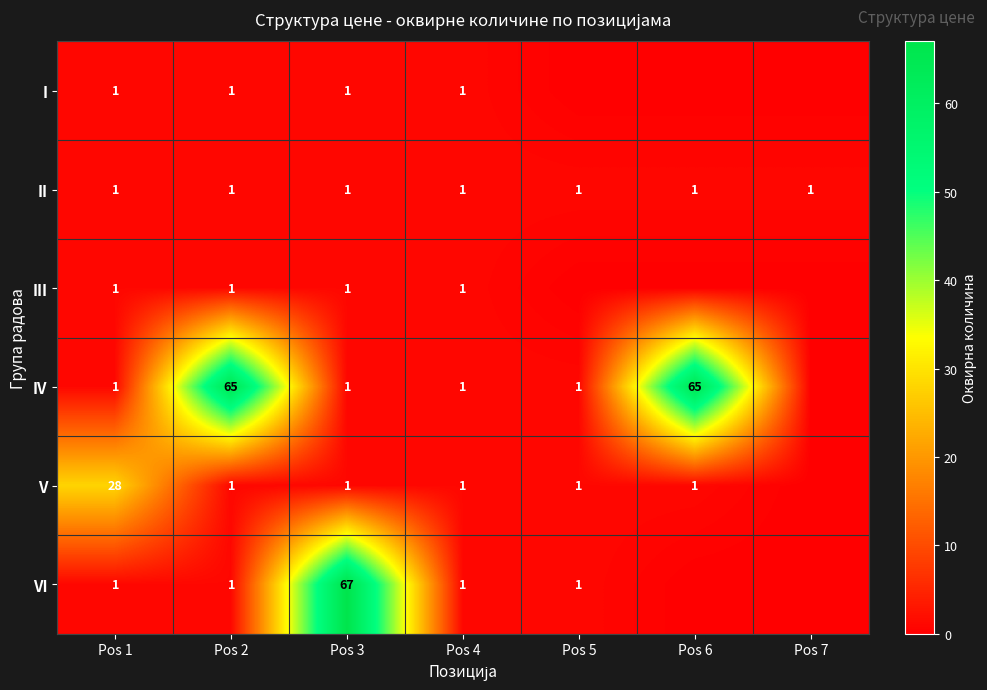

The value of IV at Pos 1 is 1. True or false?

True